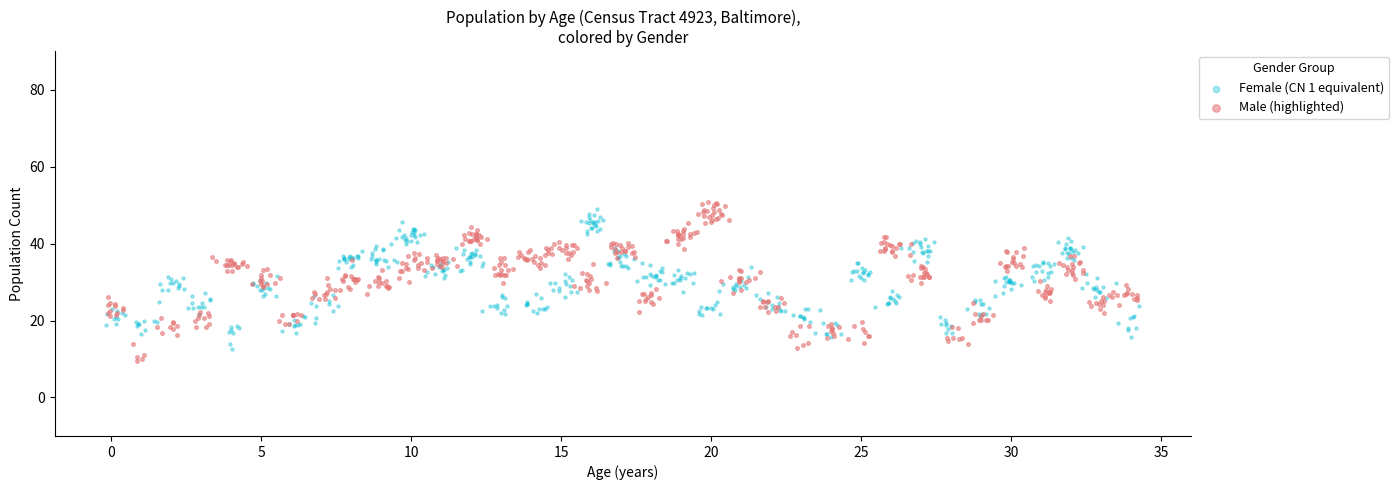

Which series reaches the minimum Y coordinate?

Male (highlighted)